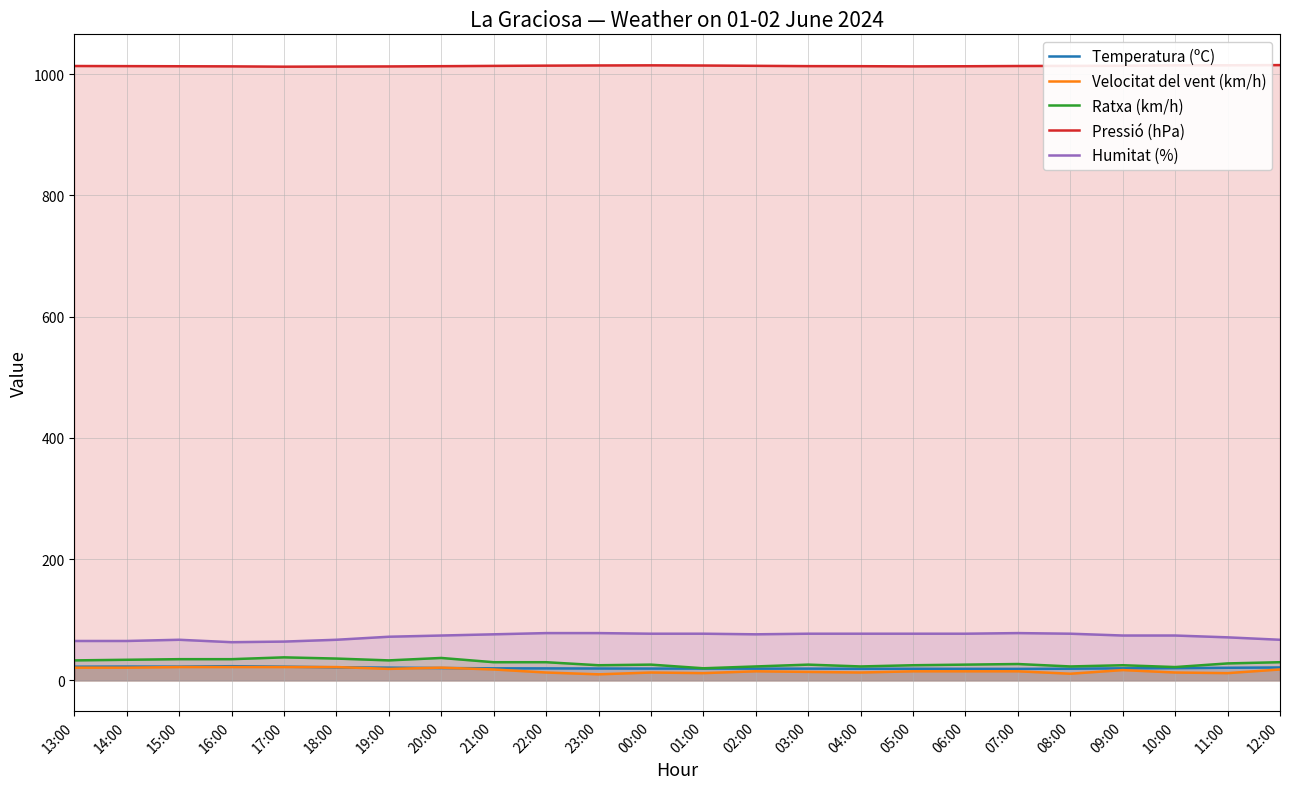

Between 13:00 and 00:00, which is larger?

13:00